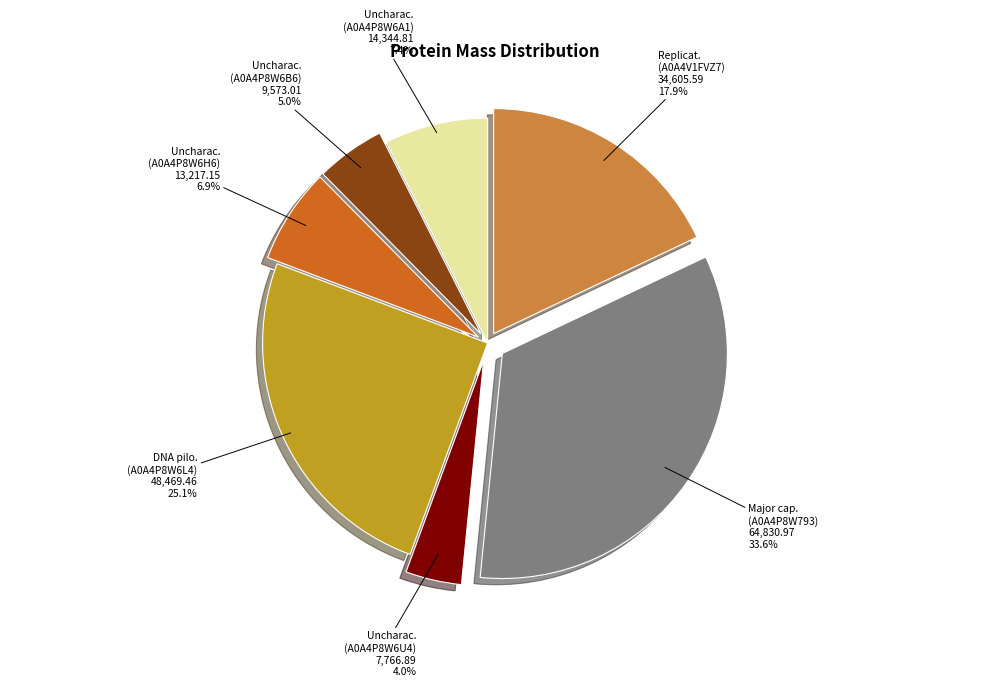

What is the largest slice in the pie chart?

Major cap. (A0A4P8W793)